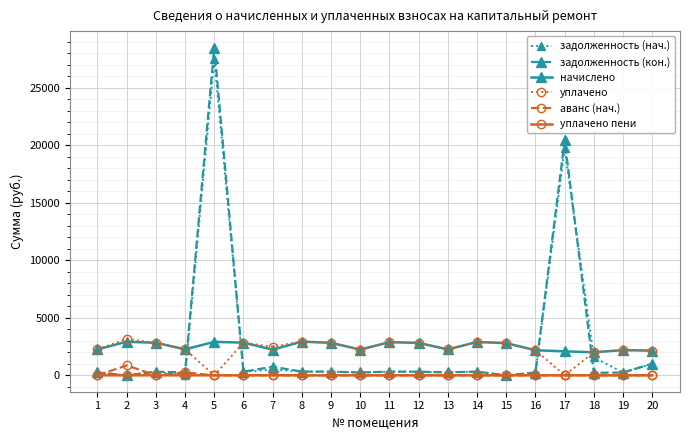

Which category has the highest value across all series?

5